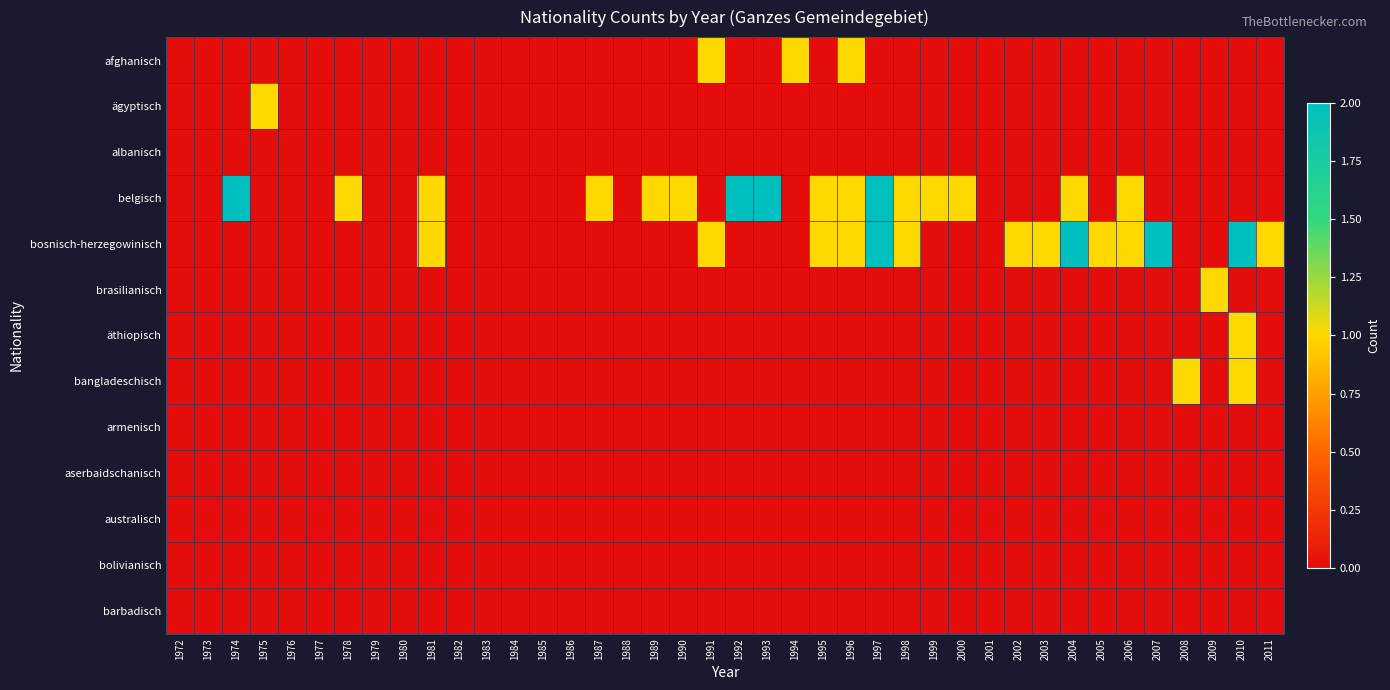

Rank the series at 1988 from lowest to highest value.

afghanisch, ägyptisch, albanisch, belgisch, bosnisch-herzegowinisch, brasilianisch, äthiopisch, bangladeschisch, armenisch, aserbaidschanisch, australisch, bolivianisch, barbadisch